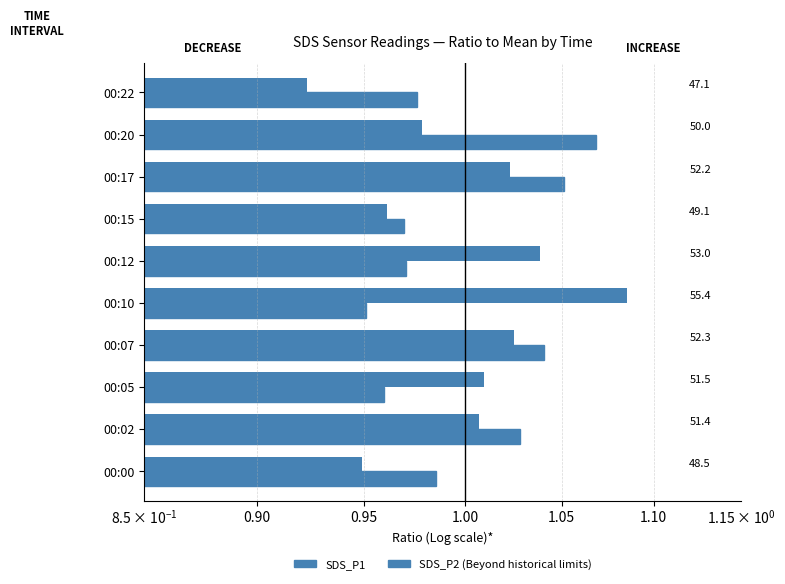

Rank the series by their maximum value, from lowest to highest.

SDS_P2 (Beyond historical limits), SDS_P1